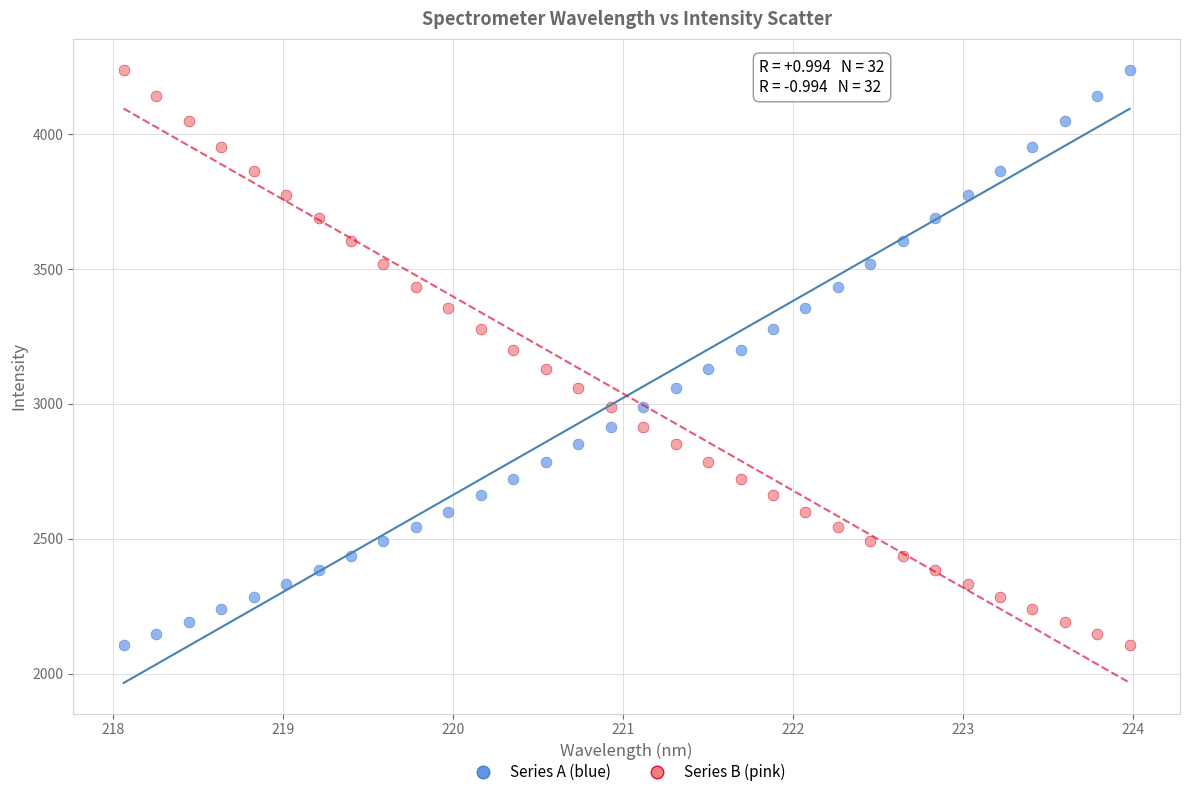

Across all data points, what is the range of X values (max minus min)?

5.9